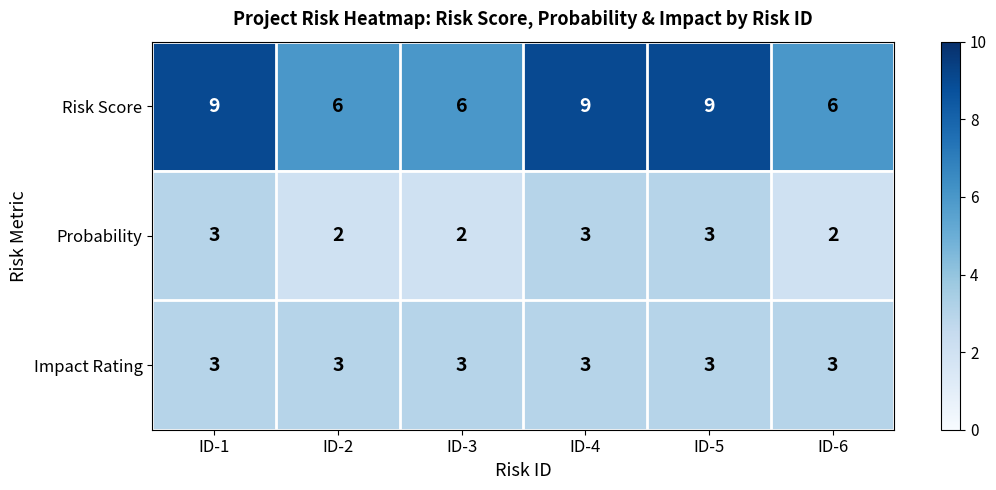

What is the difference between the highest and lowest values at ID-1?

6